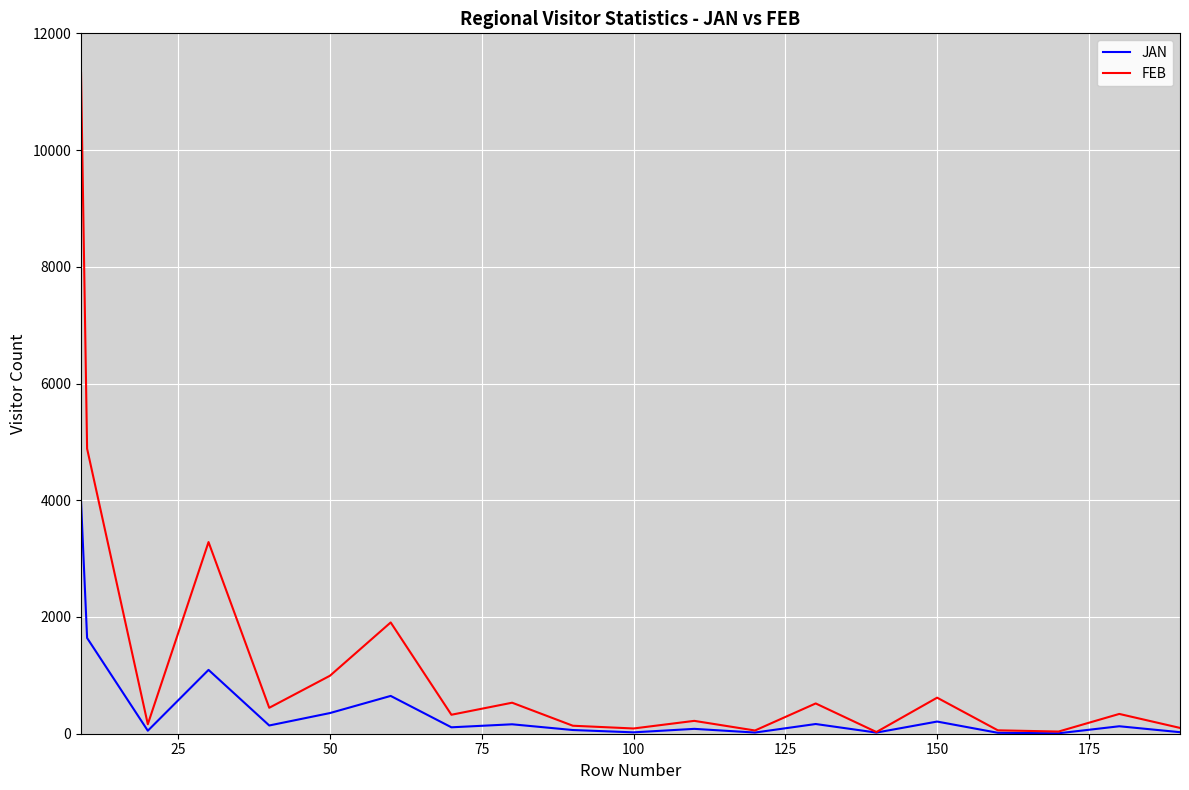

What is the lowest value of the FEB series?

28.9